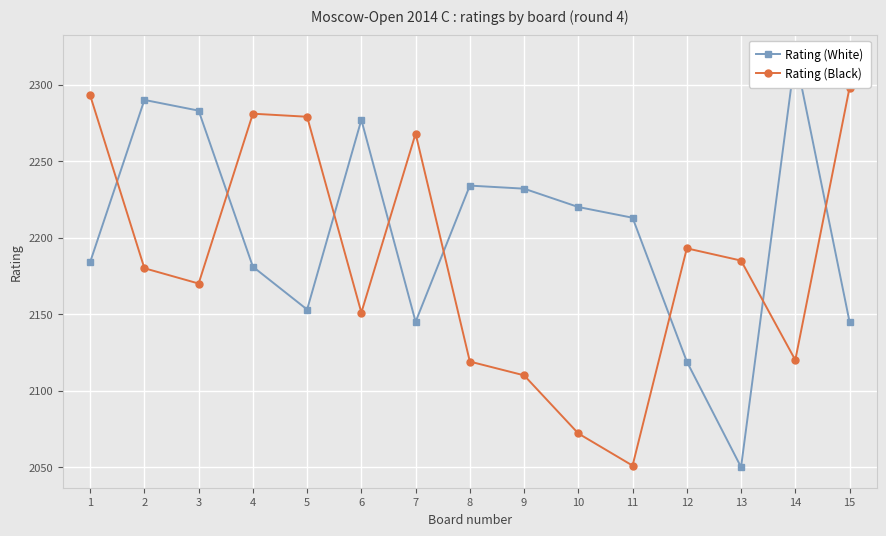

What is the difference between the Rating (Black) values at 12 and 7?

75